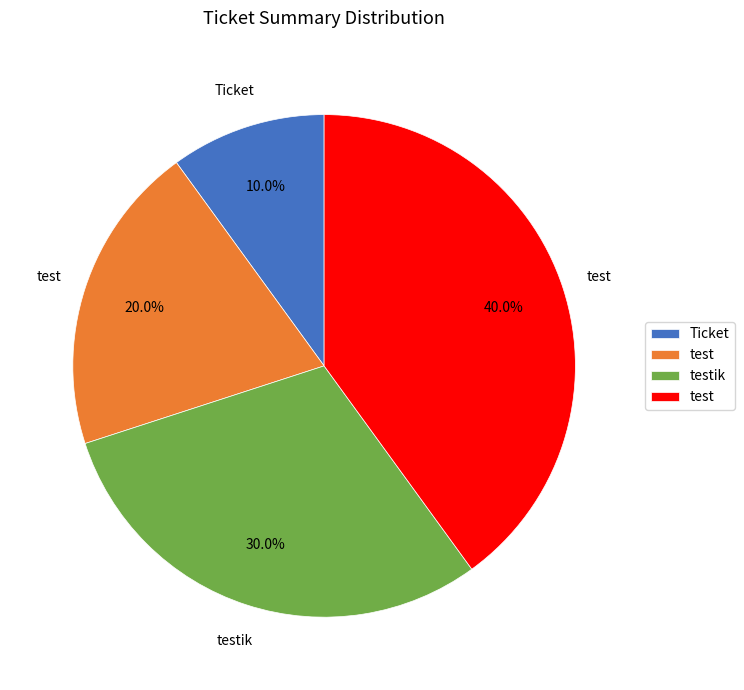

Does any single category account for the majority?

No